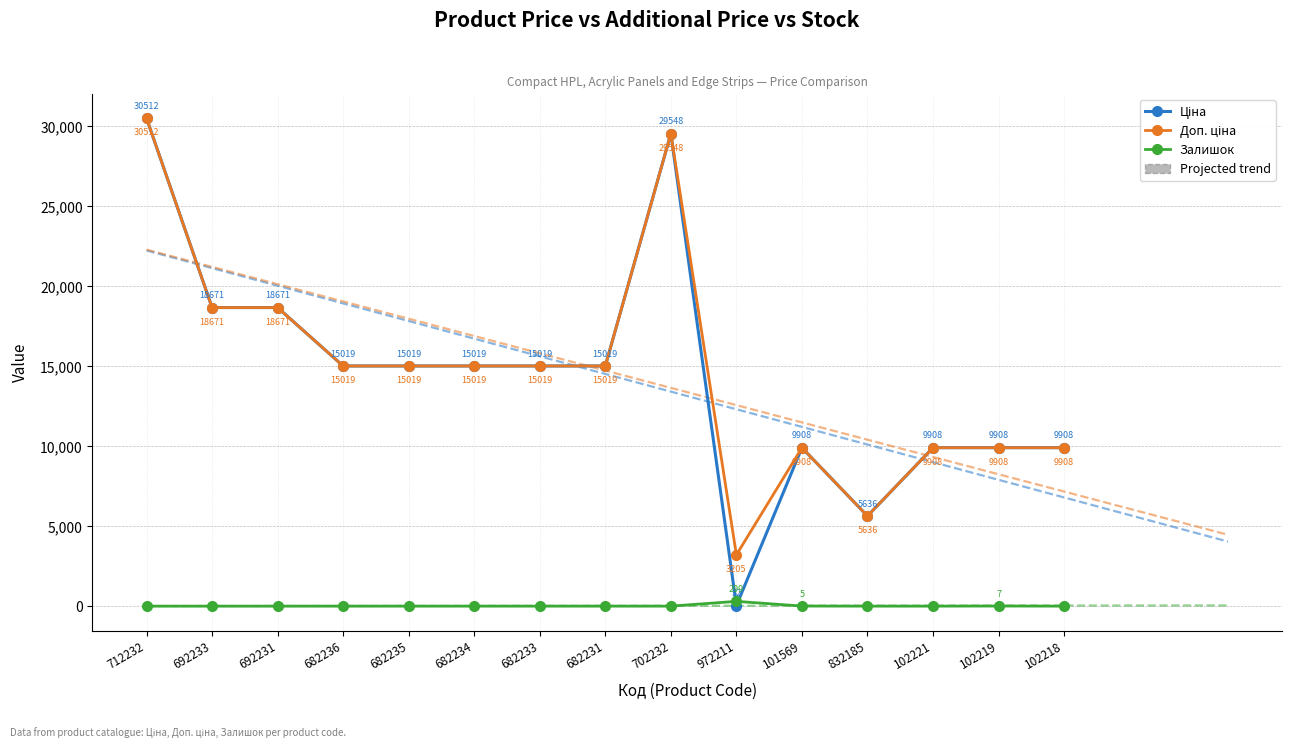

Count the number of data series in this chart.

3